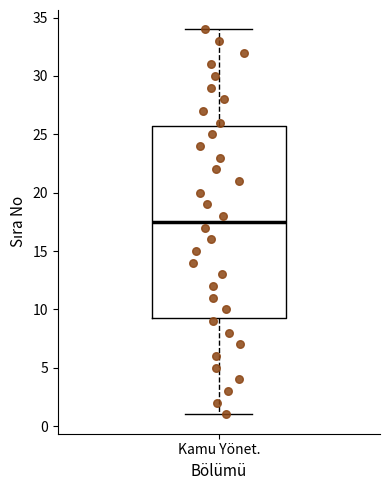

Transcribe this box plot: give where the median line is, the range the box spans, and where the two whiskers end, as read against the y-axis. The values are not printed on the chart, so give them approximately, as read against the axis.

median 17.5, box 9.5 to 26.0, whiskers 1.0 to 34.0